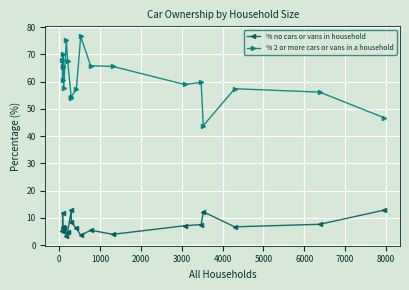

Which series has the largest range (max minus min)?

% 2 or more cars or vans in a household